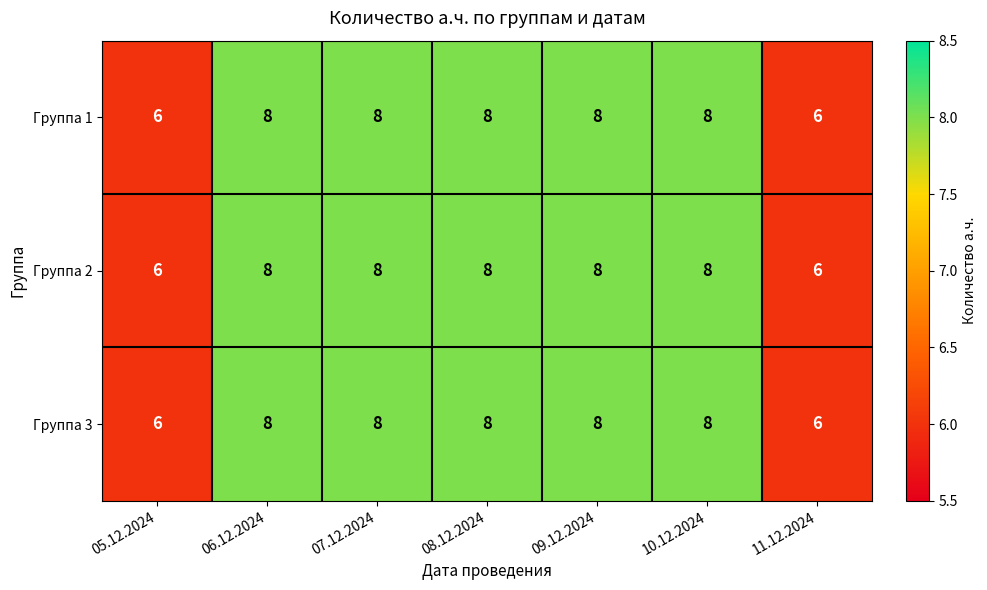

How many categories are shown in the chart?

7